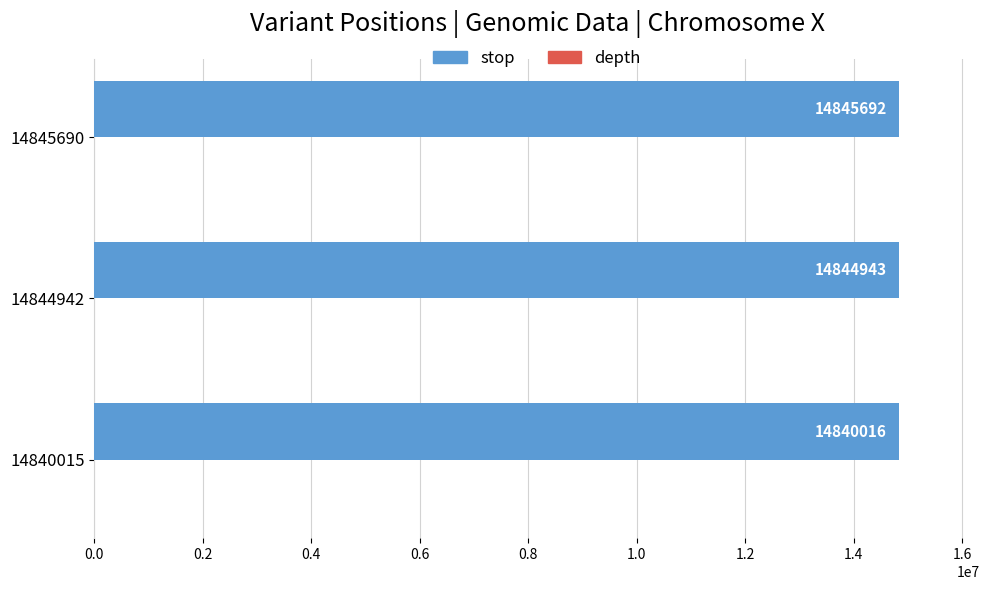

True or false: stop has a value of 14840016 at 14840015.

True